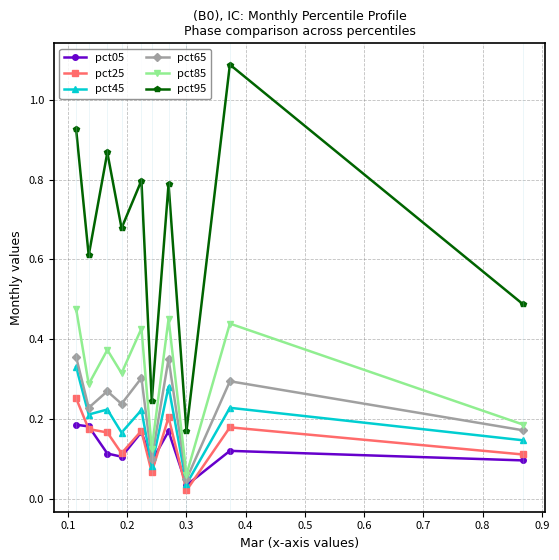

True or false: pct05 and pct85 intersect in this chart.

False